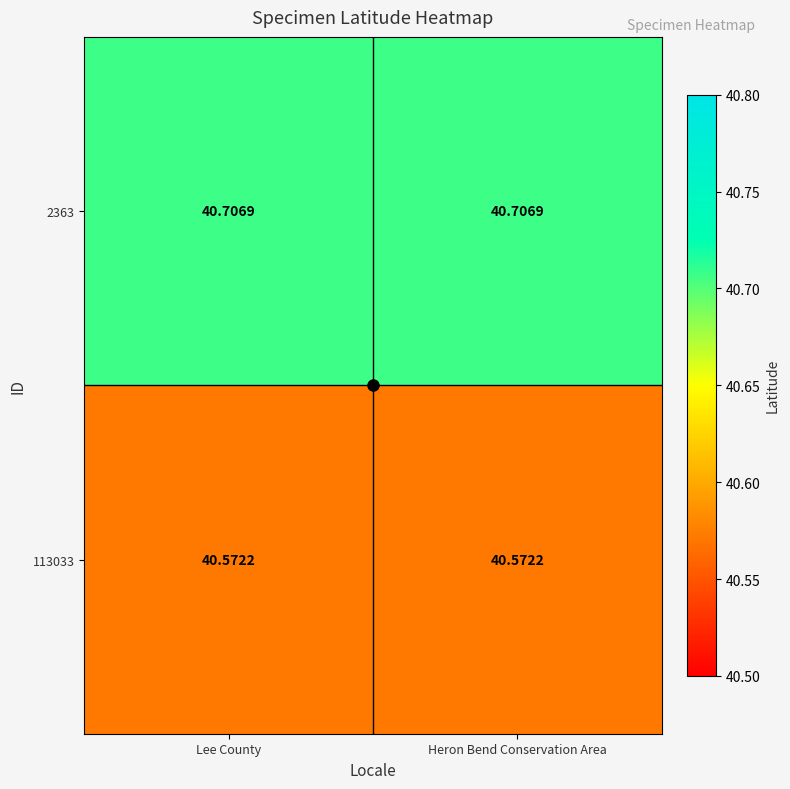

Is the value of 113033 at Lee County greater than the value of 2363 at Heron Bend Conservation Area?

No